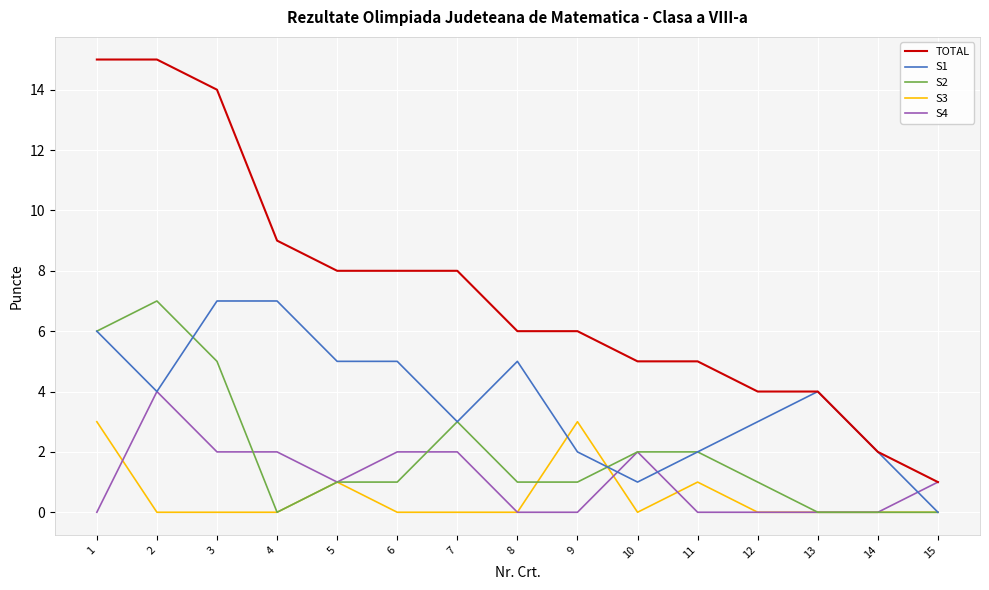

Reading left to right, extract all data points from this chart.

TOTAL: 15	15	14	9	8	8	8	6	6	5	5	4	4	2	1
S1: 6	4	7	7	5	5	3	5	2	1	2	3	4	2	0
S2: 6	7	5	0	1	1	3	1	1	2	2	1	0	0	0
S3: 3	0	0	0	1	0	0	0	3	0	1	0	0	0	0
S4: 0	4	2	2	1	2	2	0	0	2	0	0	0	0	1